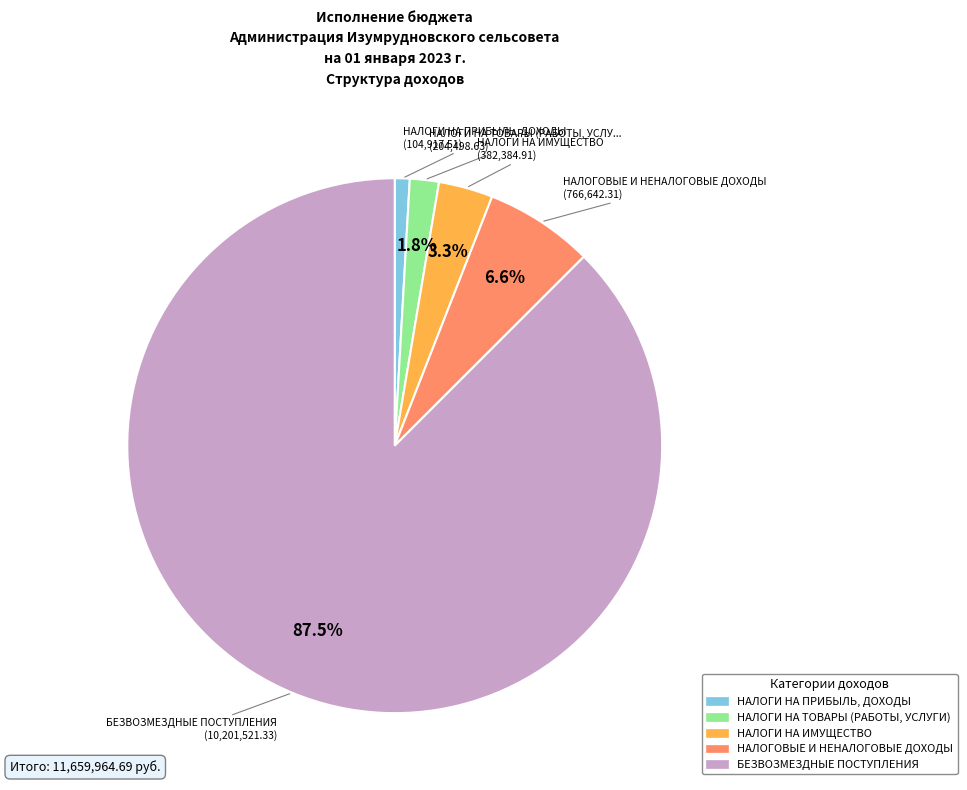

Rank the categories by value from highest to lowest.

БЕЗВОЗМЕЗДНЫЕ ПОСТУПЛЕНИЯ, НАЛОГОВЫЕ И НЕНАЛОГОВЫЕ ДОХОДЫ, НАЛОГИ НА ИМУЩЕСТВО, НАЛОГИ НА ТОВАРЫ (РАБОТЫ, УСЛУГИ), НАЛОГИ НА ПРИБЫЛЬ, ДОХОДЫ